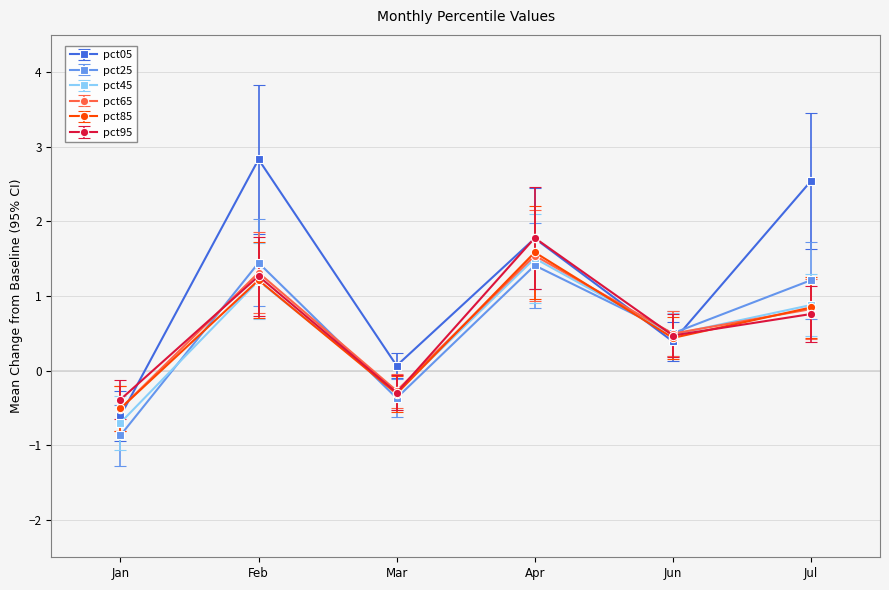

What are all the series names shown in the legend?

pct05, pct25, pct45, pct65, pct85, pct95